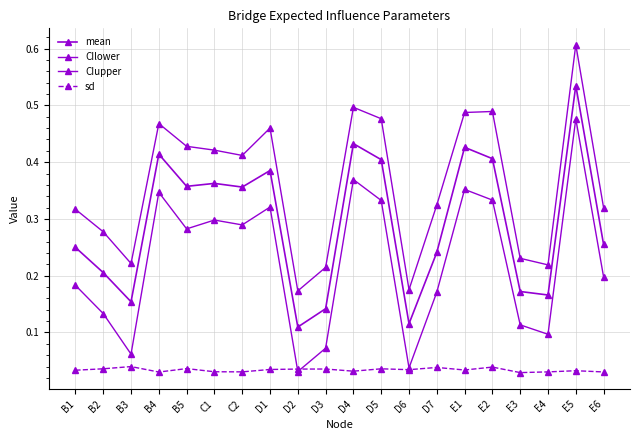

Which series changed the most between B5 and E4?

CIupper